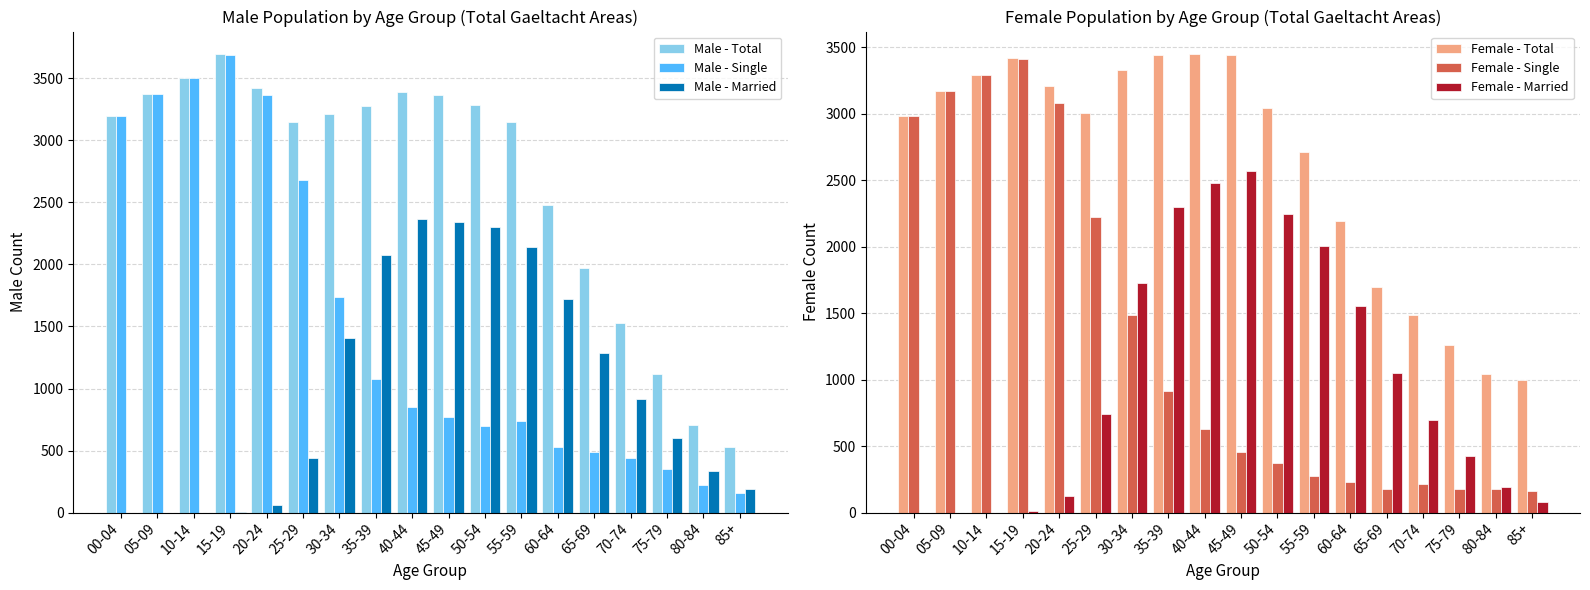

Reading right to left, list all the values displayed in this chart.

Male - Total: 530	709	1118	1532	1973	2478	3146	3283	3365	3390	3279	3209	3147	3426	3693	3502	3371	3196
Male - Single: 155	223	349	437	489	529	734	695	768	851	1078	1737	2679	3365	3689	3502	3371	3196
Male - Married: 190	332	603	919	1289	1723	2143	2306	2340	2367	2074	1409	443	58	3	0	0	0
Female - Total: 995	1043	1258	1482	1695	2195	2711	3041	3441	3445	3443	3327	3004	3211	3420	3294	3168	2983
Female - Single: 165	178	177	211	177	231	273	375	455	632	914	1486	2221	3082	3411	3294	3168	2983
Female - Married: 80	189	423	693	1047	1554	2007	2244	2571	2480	2295	1725	740	122	9	0	0	0